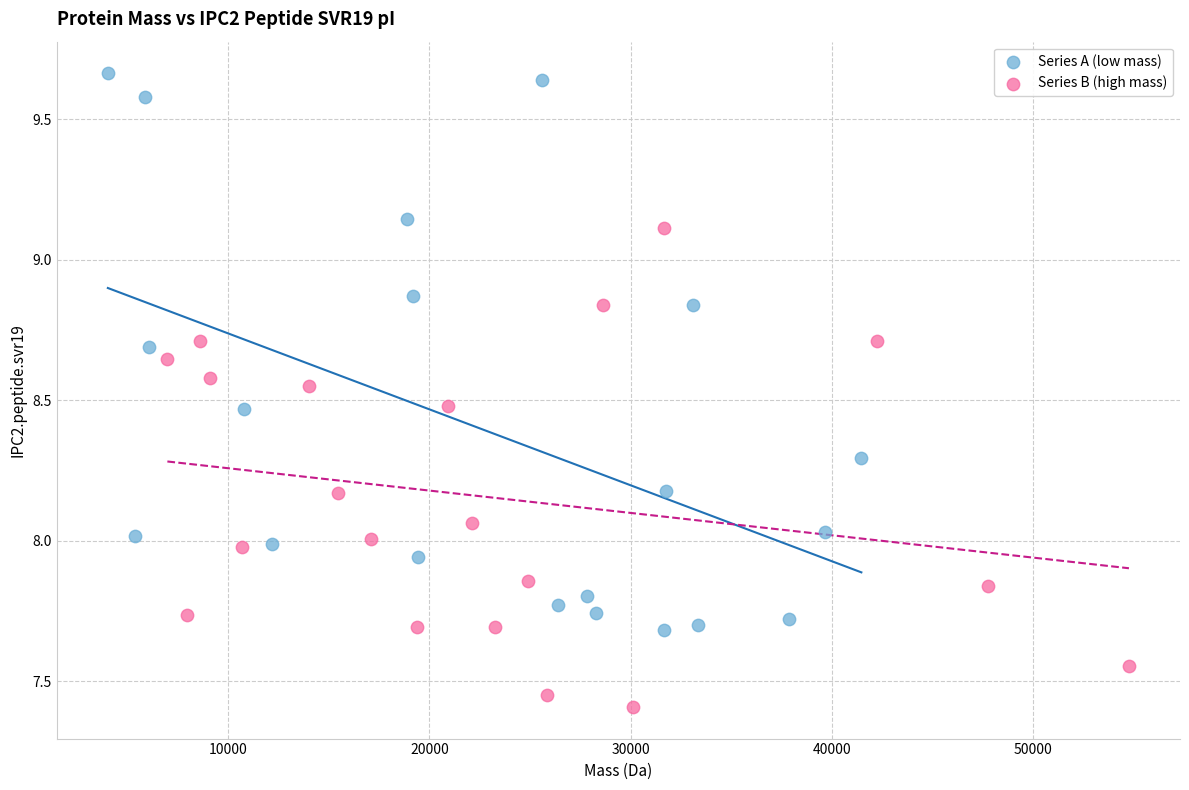

What are all the series names shown in the legend?

Series A (low mass), Series B (high mass)